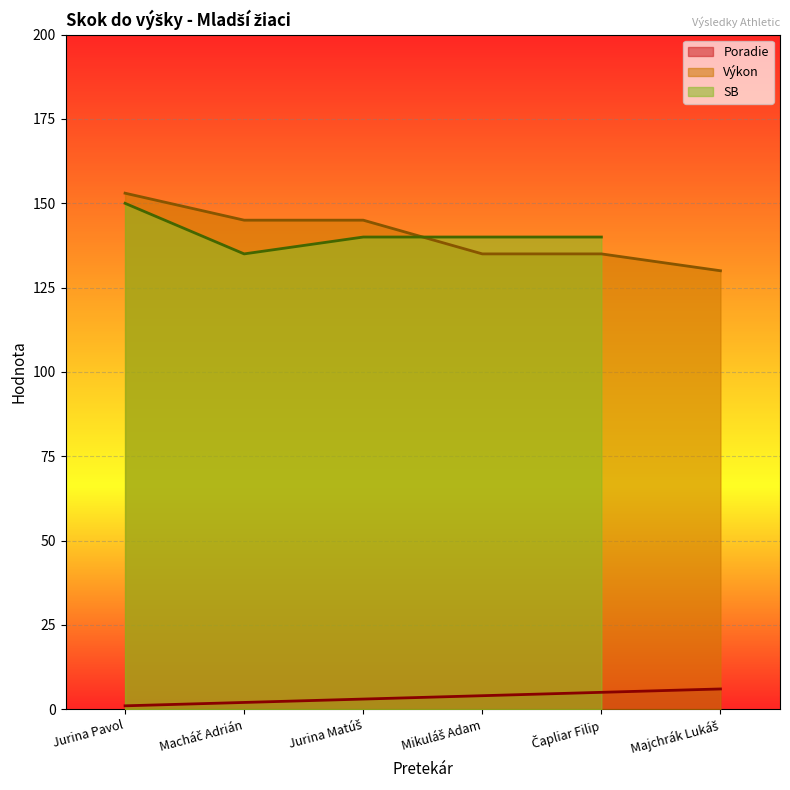

At which category is the sum across all series the highest?

Jurina Pavol